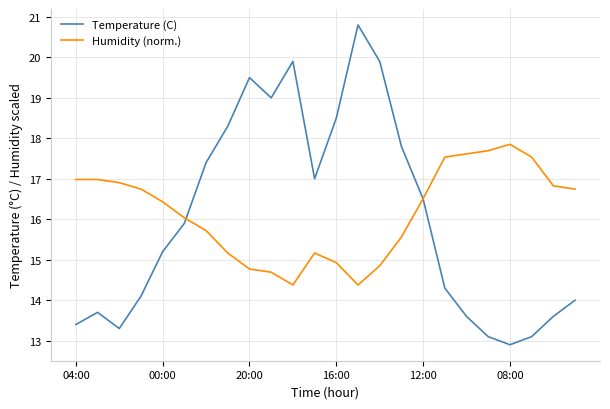

Which series has the largest range (max minus min)?

Temperature (C)